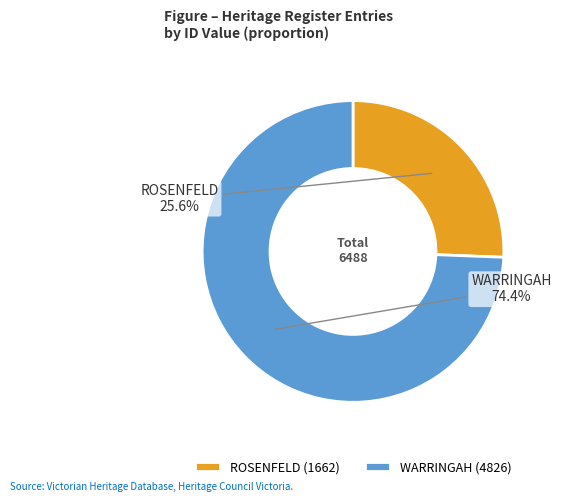

Is there a majority slice in this chart?

Yes